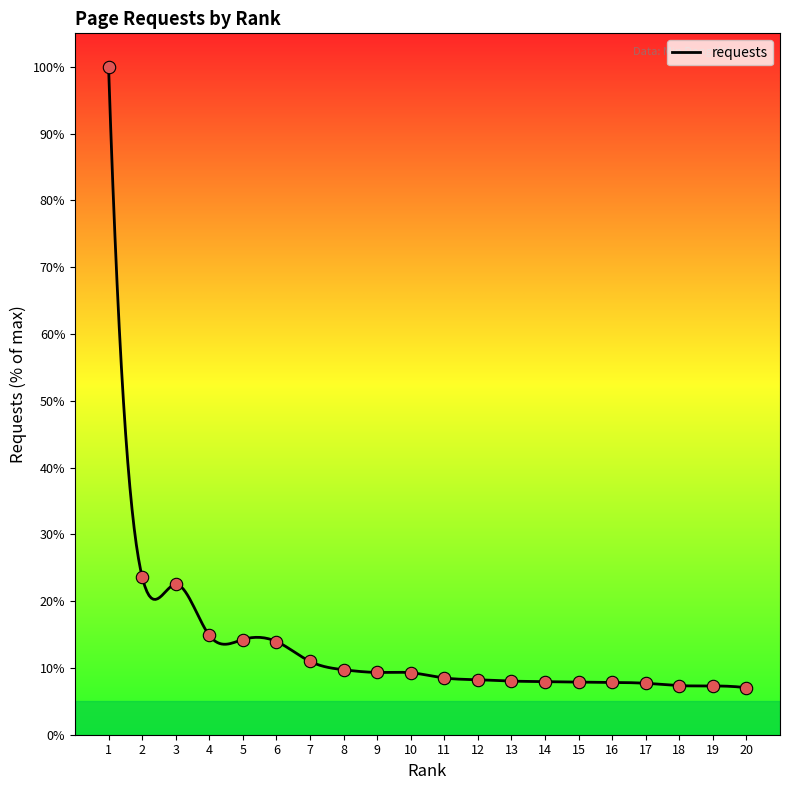

Which has a higher value, 11 or 12?

11